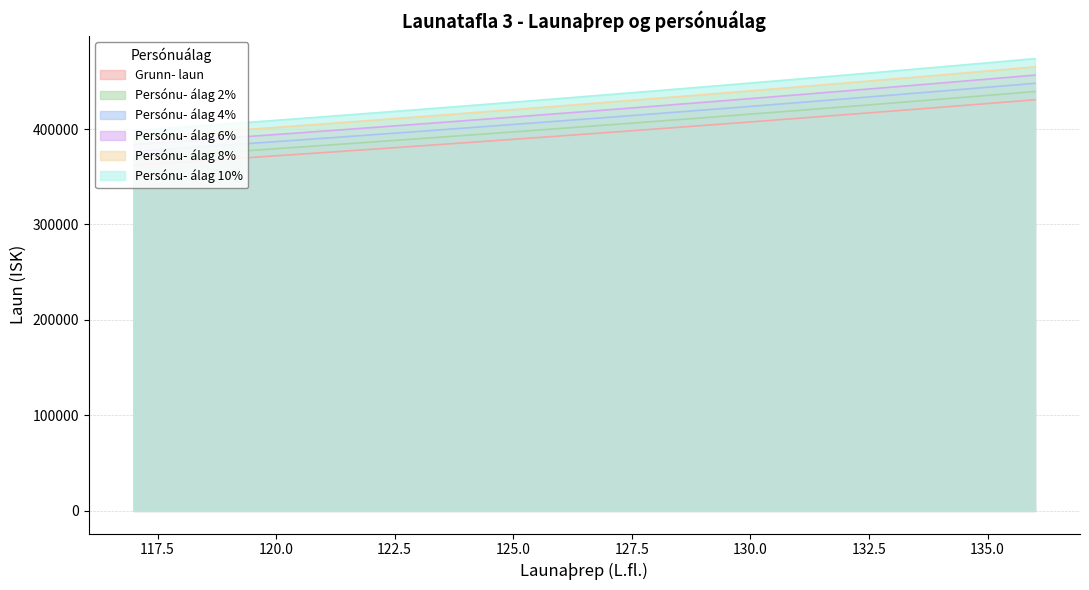

True or false: Grunn- laun and Persónu- álag 4% intersect in this chart.

False